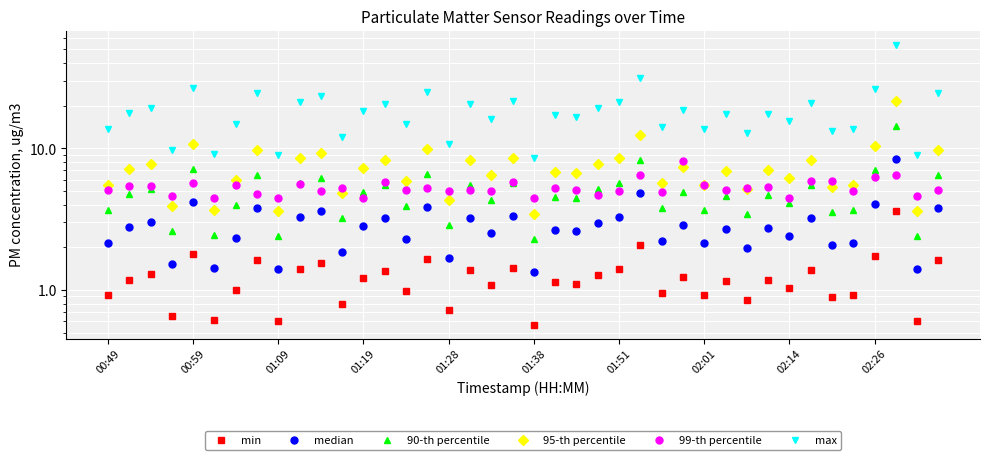

How many distinct data groups are displayed?

6